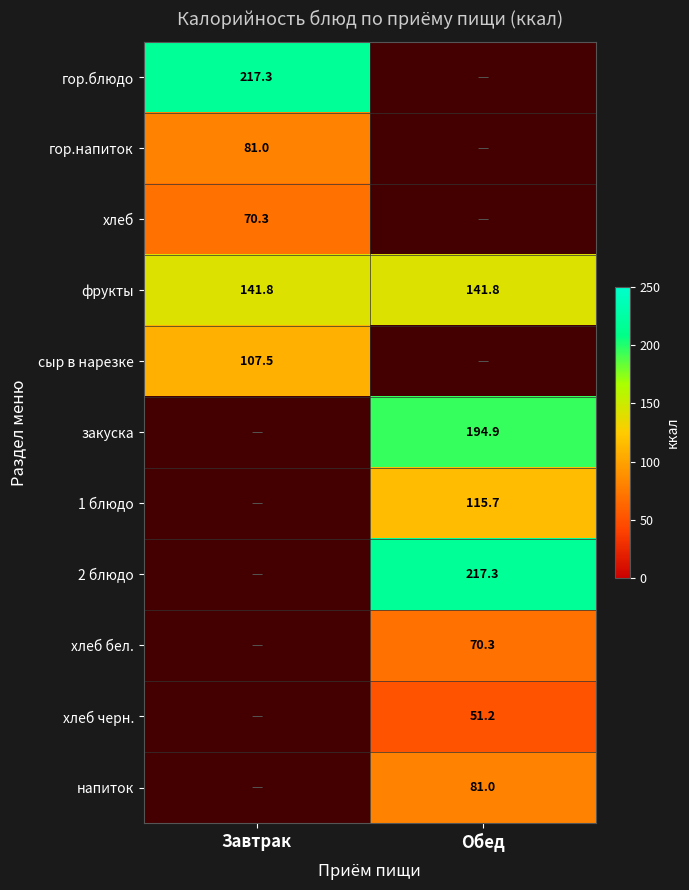

At which category does the chart reach its minimum across all series?

Обед